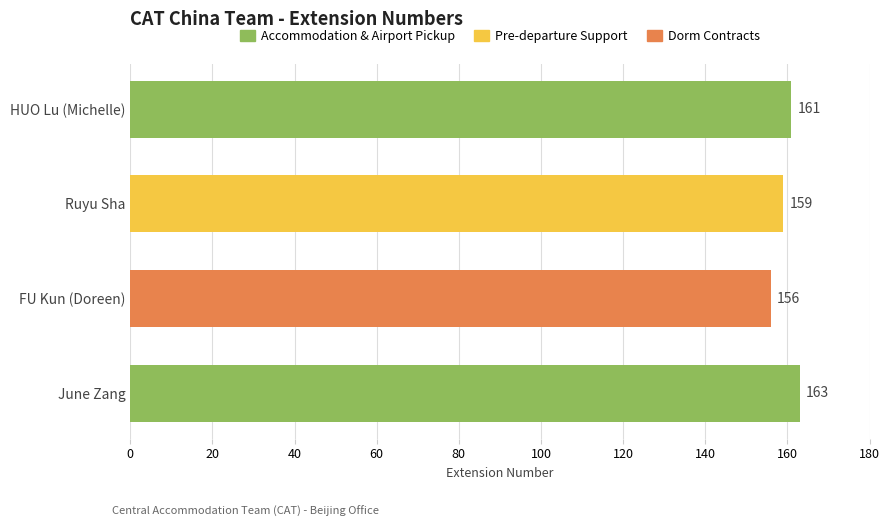

True or false: the data shows 282 at June Zang.

False